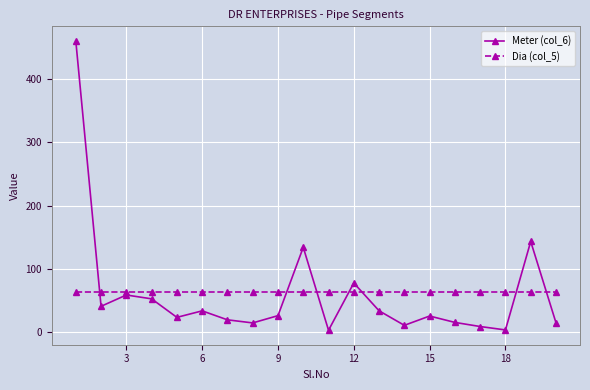

Which series has the widest spread of values?

Meter (col_6)